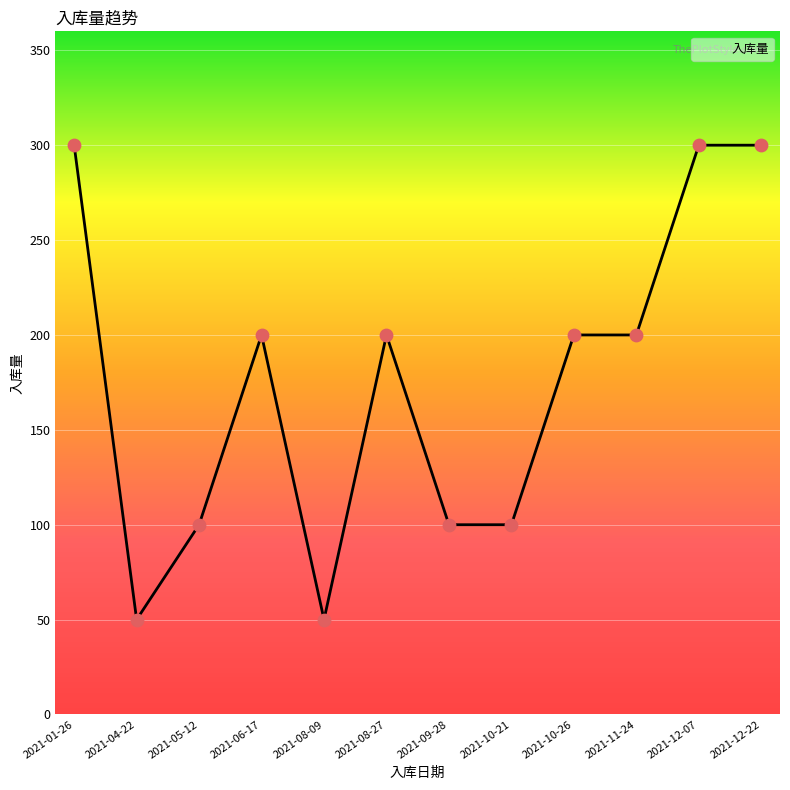

Between 2021-12-07 and 2021-04-22, which is larger?

2021-12-07